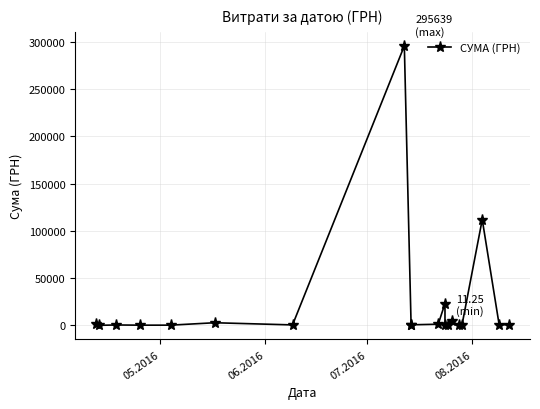

What is the difference between the second highest and minimum values?

111979.1